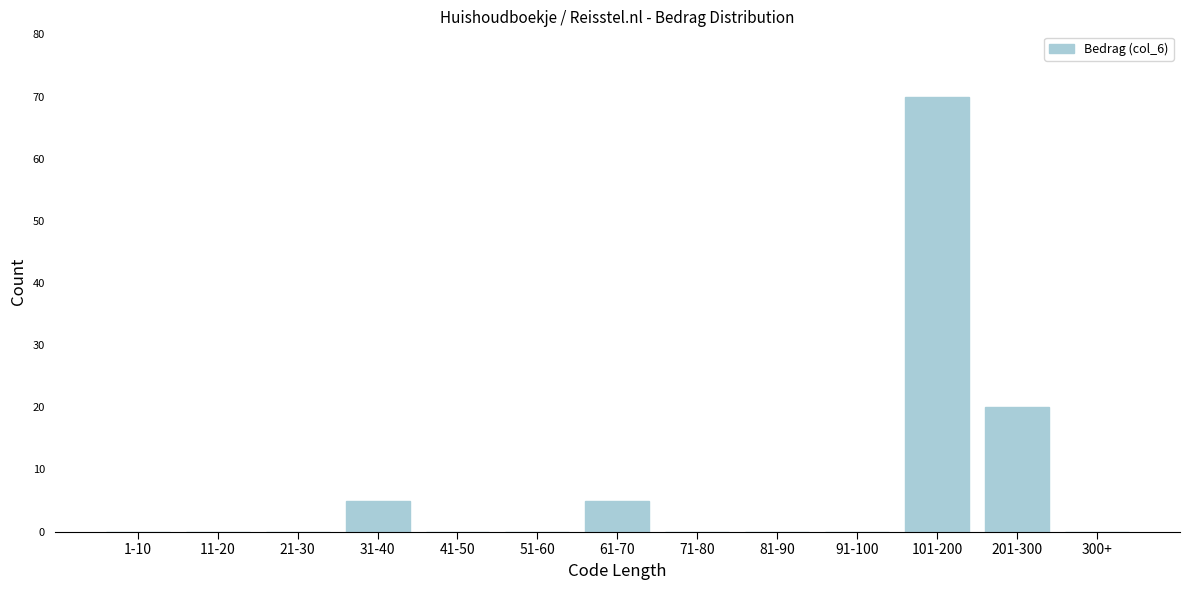

Reading right to left, extract all data points from this chart.

300+=0	201-300=20	101-200=70	91-100=0	81-90=0	71-80=0	61-70=5	51-60=0	41-50=0	31-40=5	21-30=0	11-20=0	1-10=0